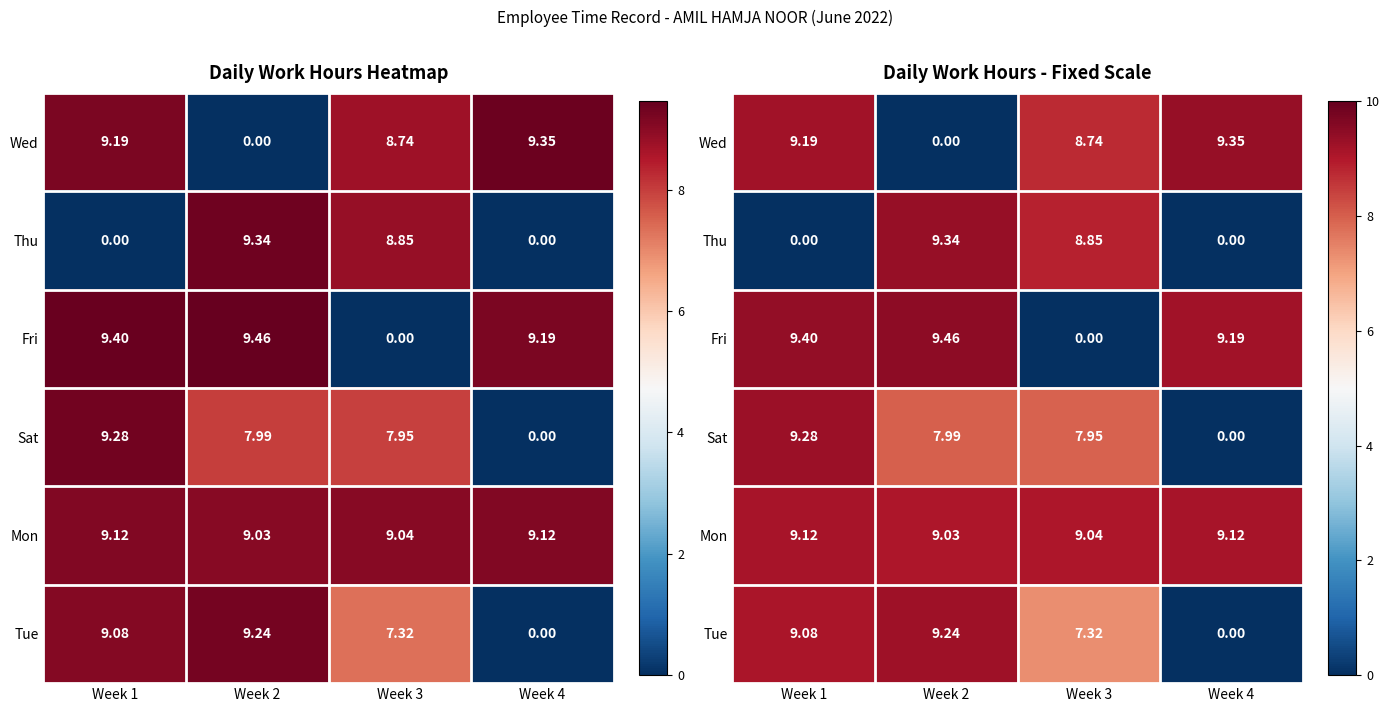

Which series changed the most between Week 2 and Week 4?

Wed